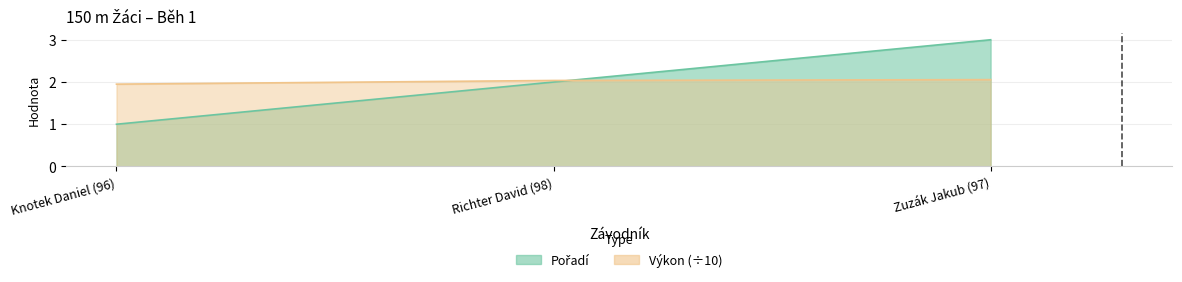

What is the label of the 2nd point from the right?

Richter David (98)